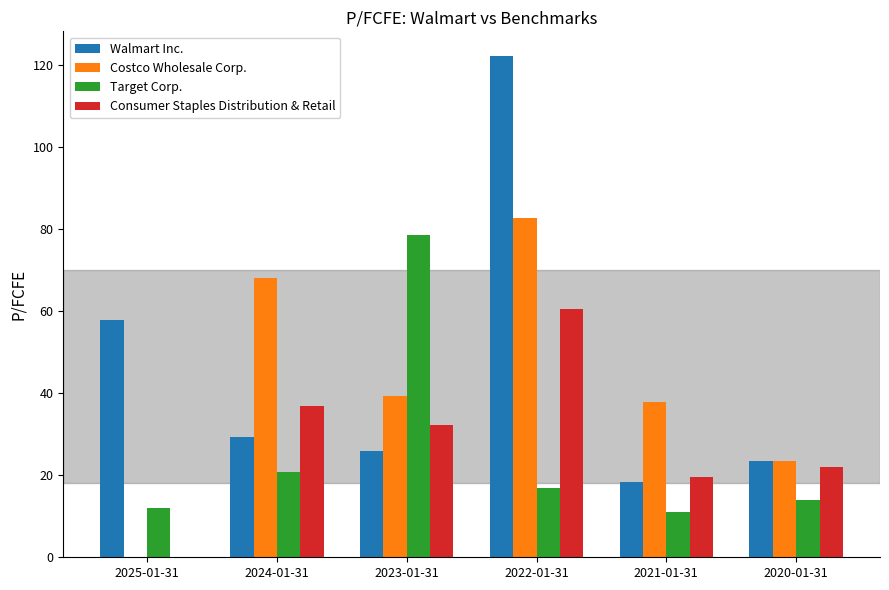

Does the chart contain stacked bars?

No